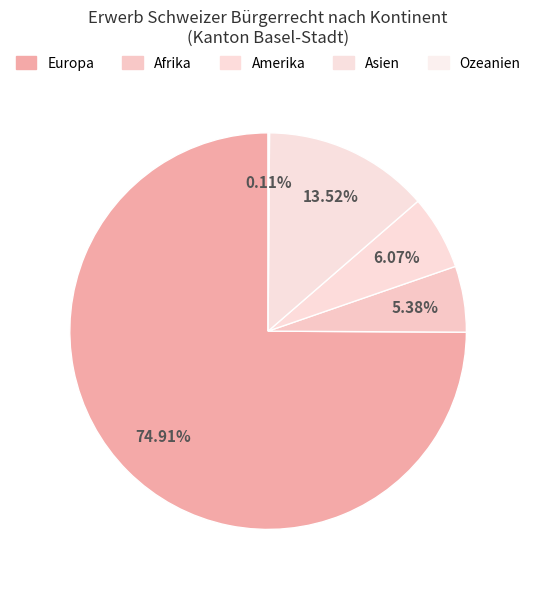

Does Europa represent more than half of the total?

Yes